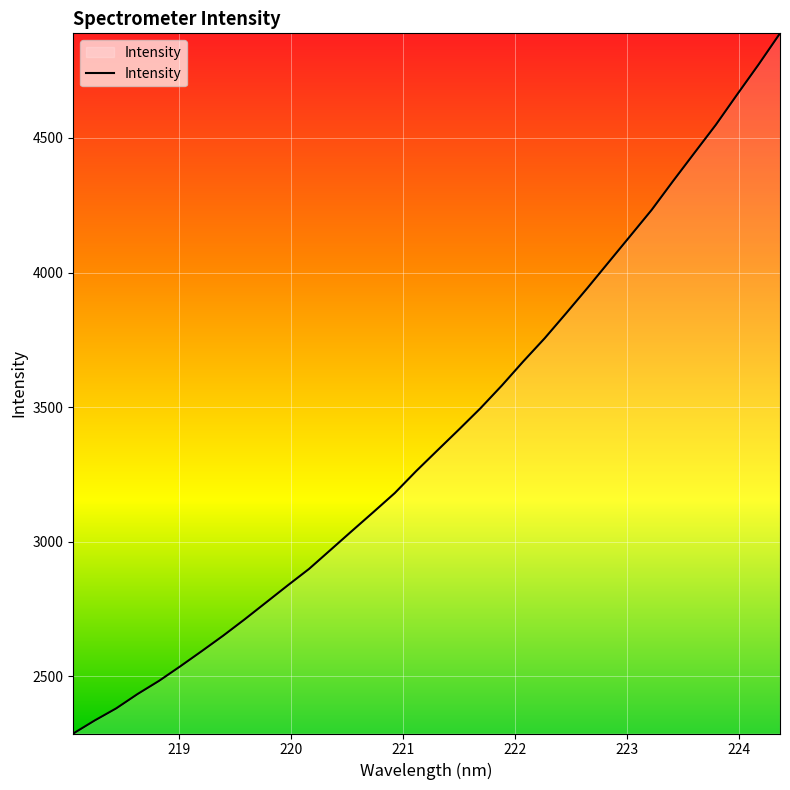

What is the difference between the maximum and minimum values?

2602.4